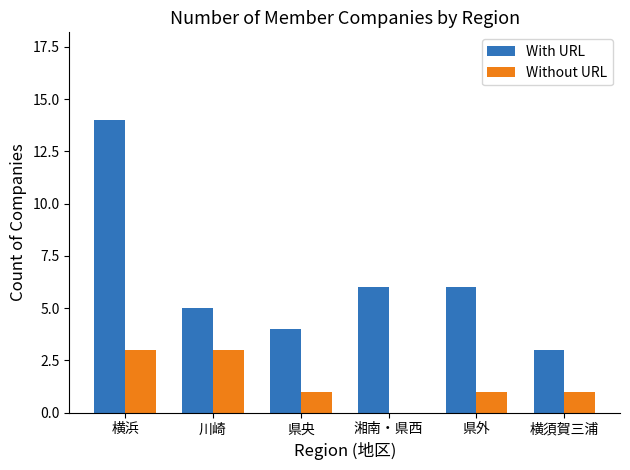

Read the Without URL value at 川崎.

3